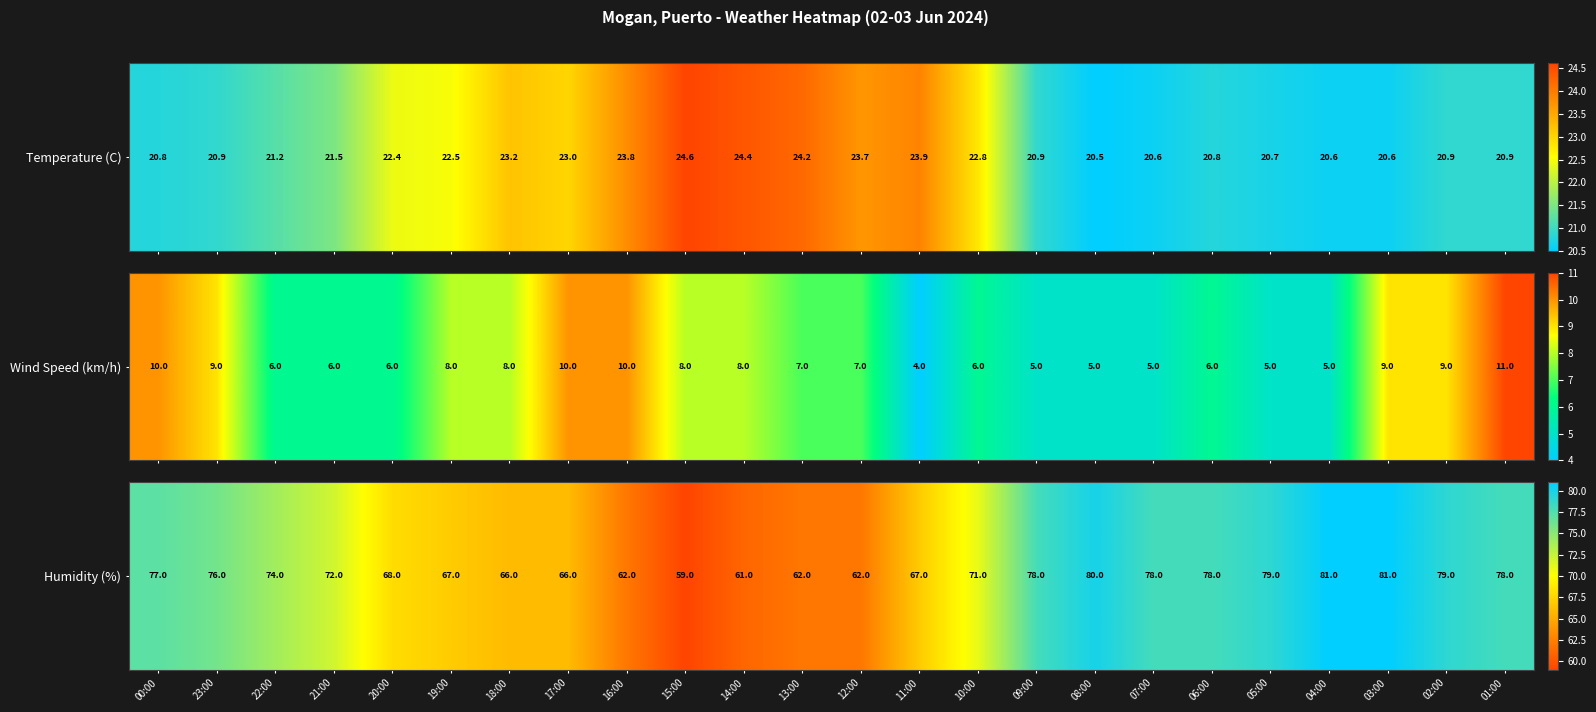

Is it true that the value at 22:00 is 74?

True